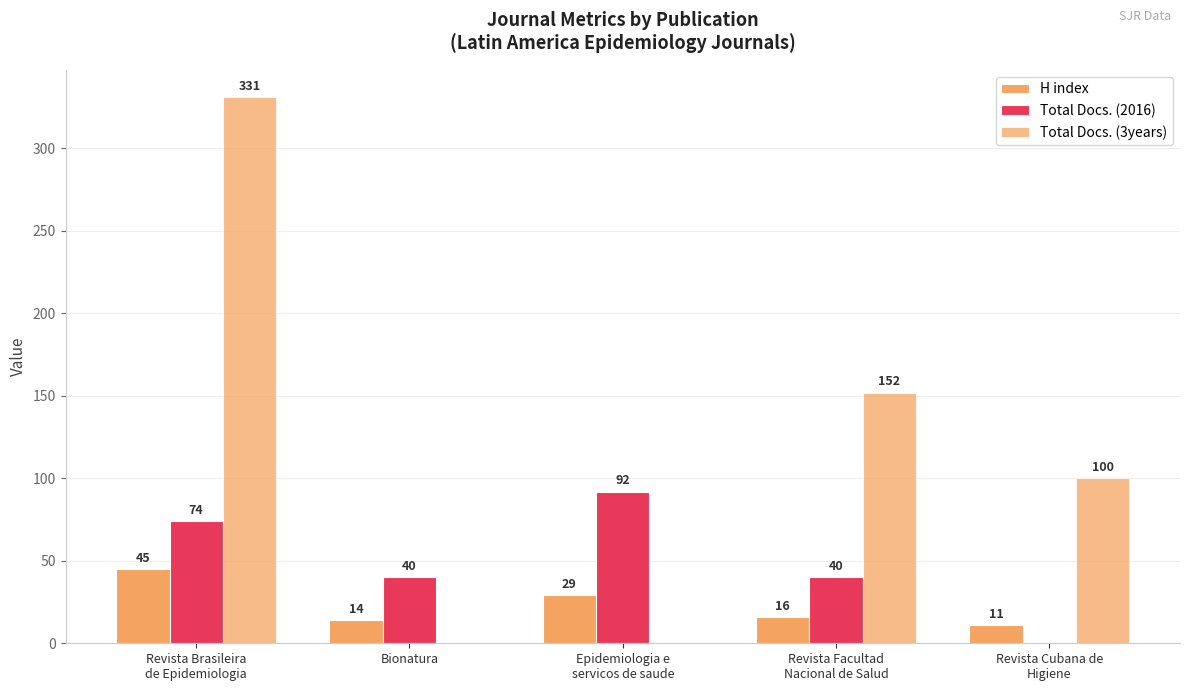

At which label is Total Docs. (3years) closest to 165?

Revista Facultad
Nacional de Salud